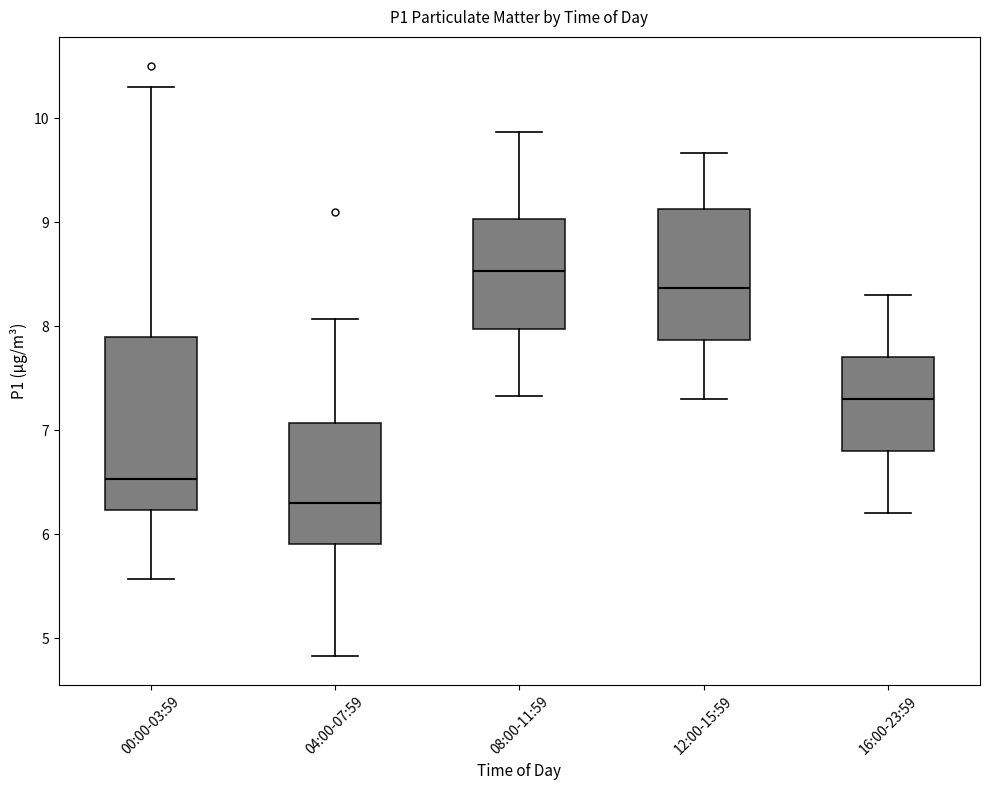

Comparing the boxes themselves (not the whiskers), which one is the tallest?

00:00-03:59